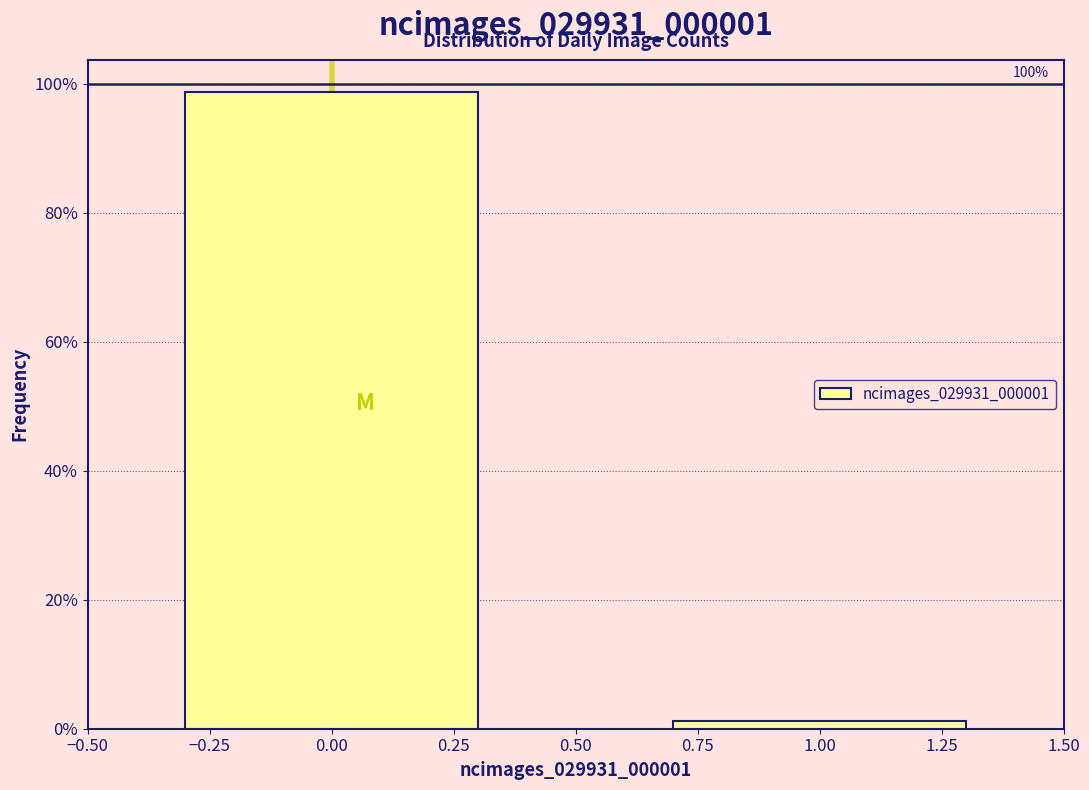

How many bars are there in total?

2